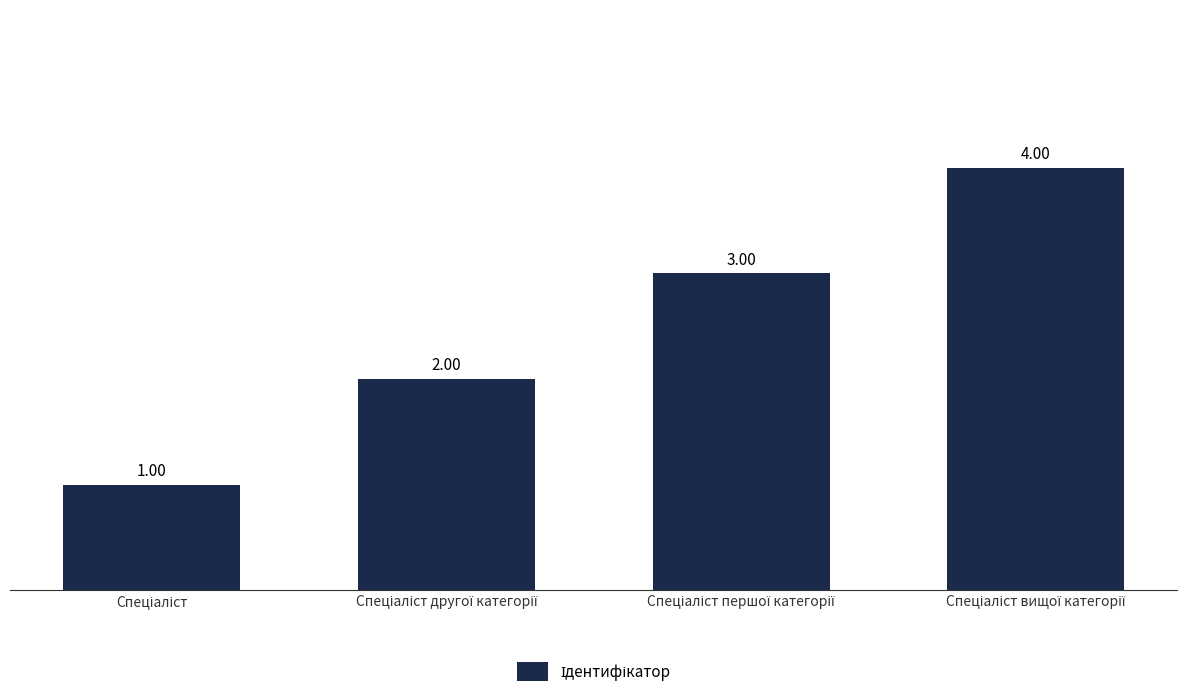

How many bars are there in total?

4